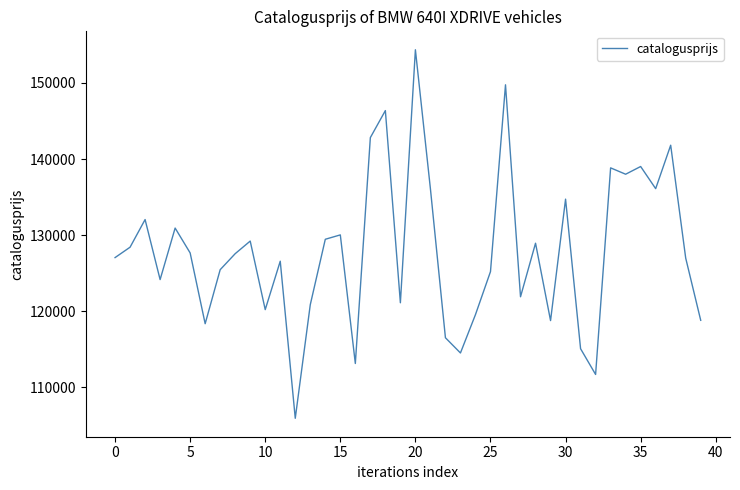

What is the difference between the maximum and minimum values?

48485